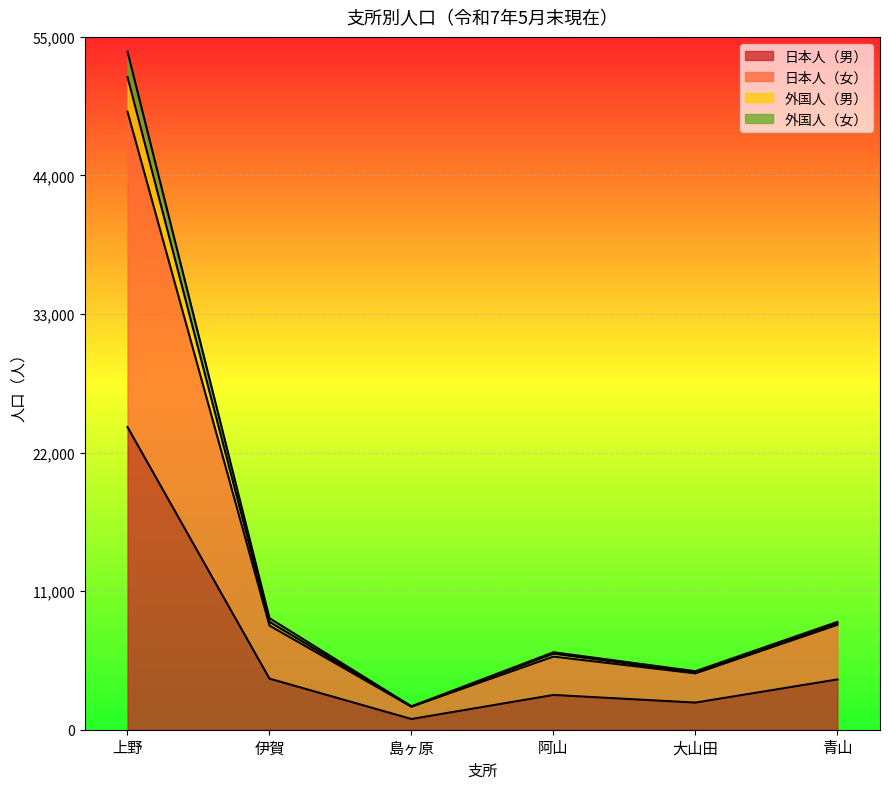

What is the maximum value for 日本人（女）?

49071